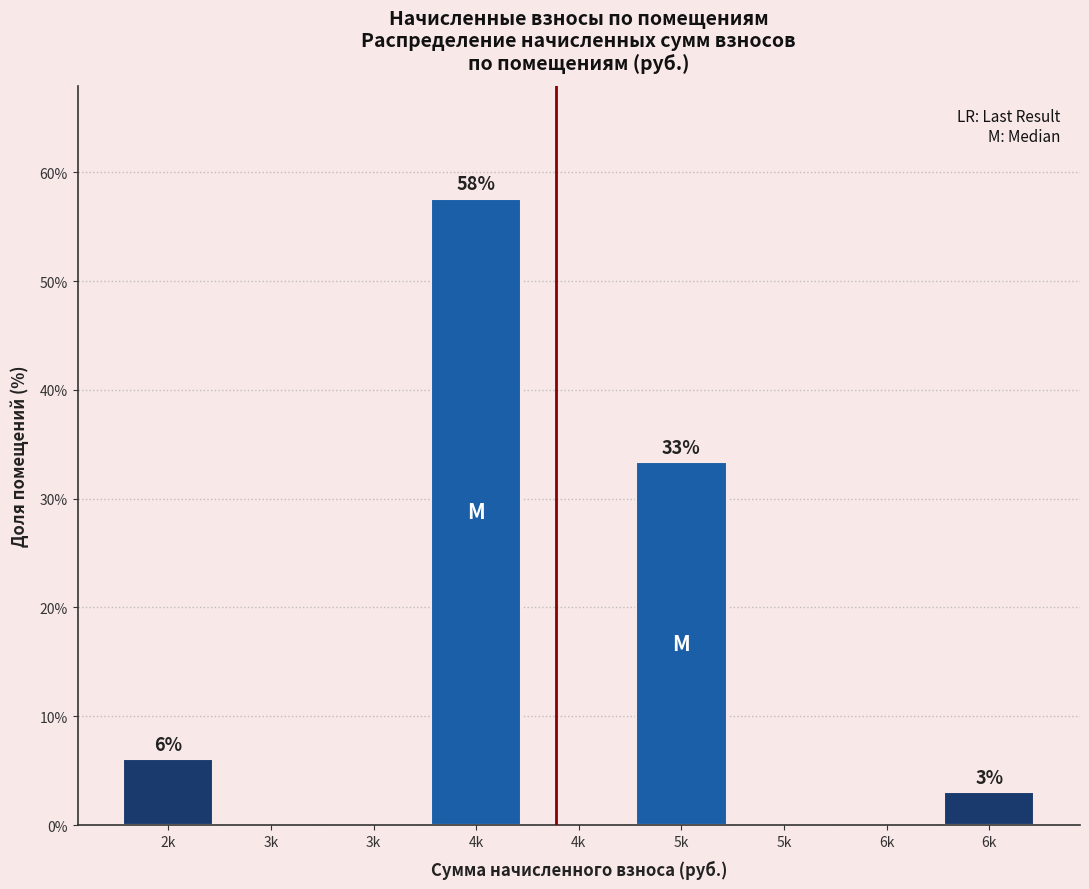

How many distinct data groups are displayed?

1